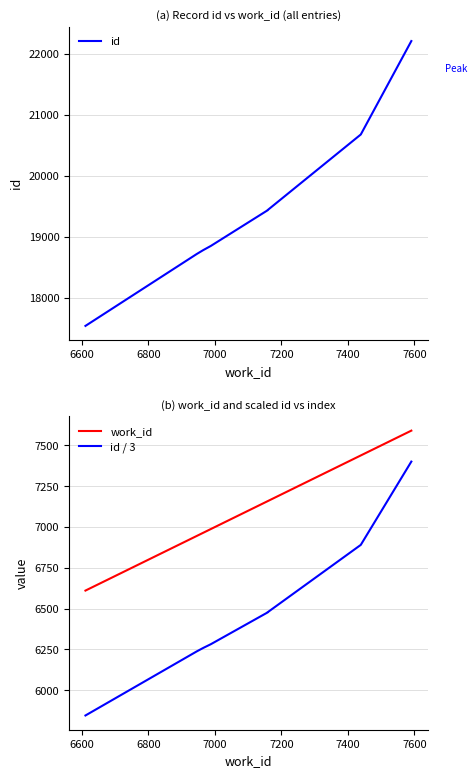

What is the spread (max minus min) of values at 6800?

12518.7